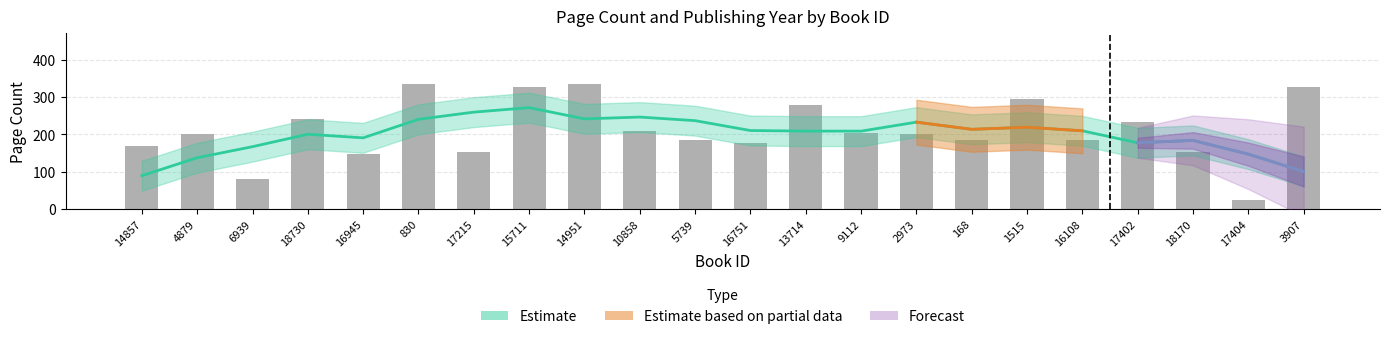

Approximately how many times larger is the value at 13714 compared to 6939?

3.5